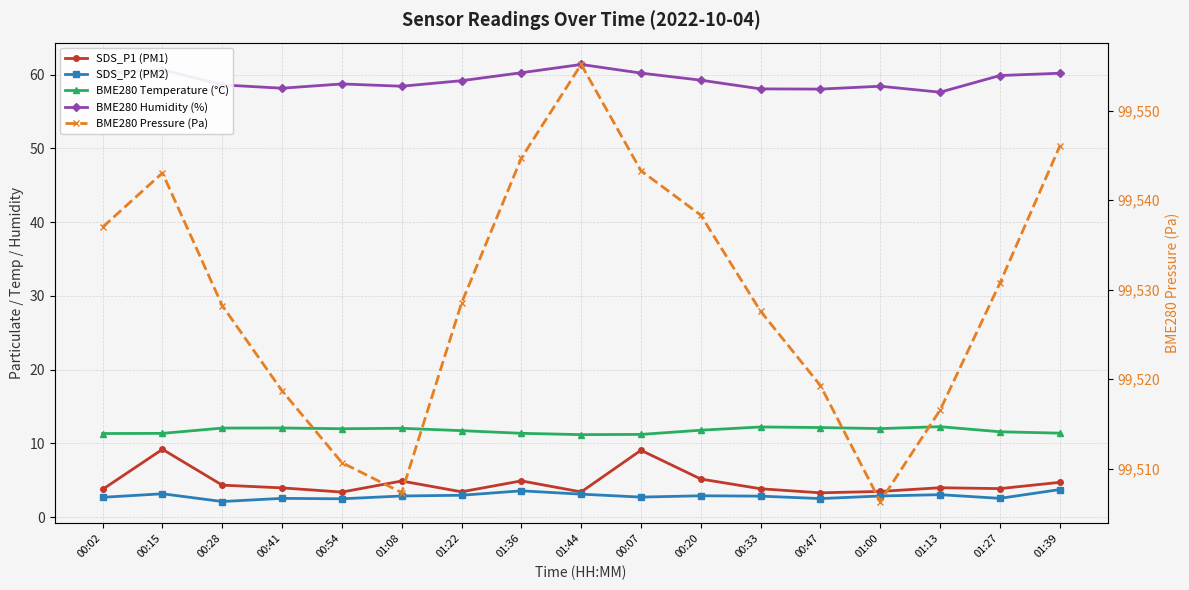

Between 00:41 and 01:27, which series saw the biggest shift?

BME280 Pressure (Pa)